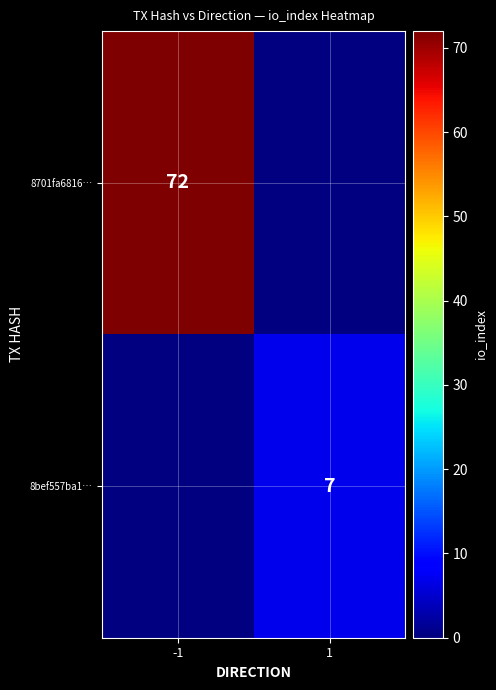

True or false: 8bef557ba1… has a value of 7 at 1.

True